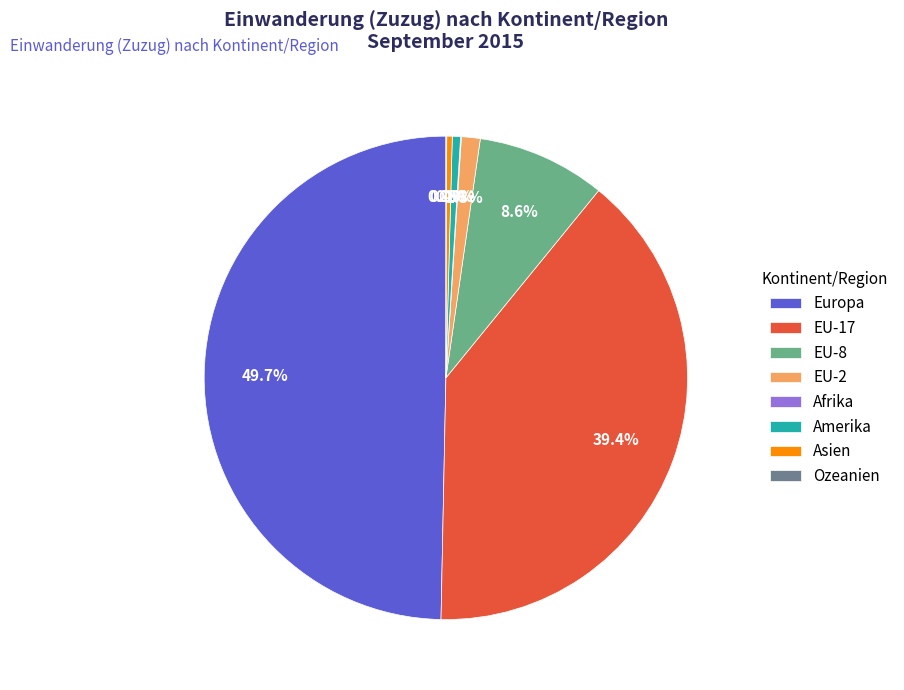

Which slice is the largest?

Europa